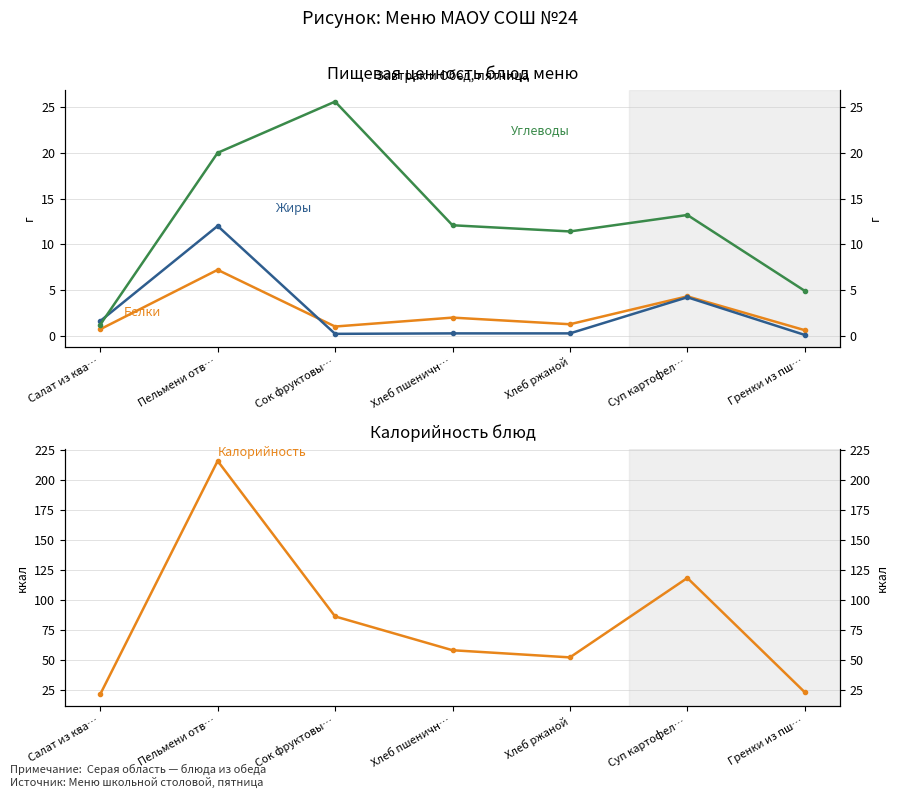

What are all the series names shown in the legend?

Белки, Жиры, Углеводы, Калорийность